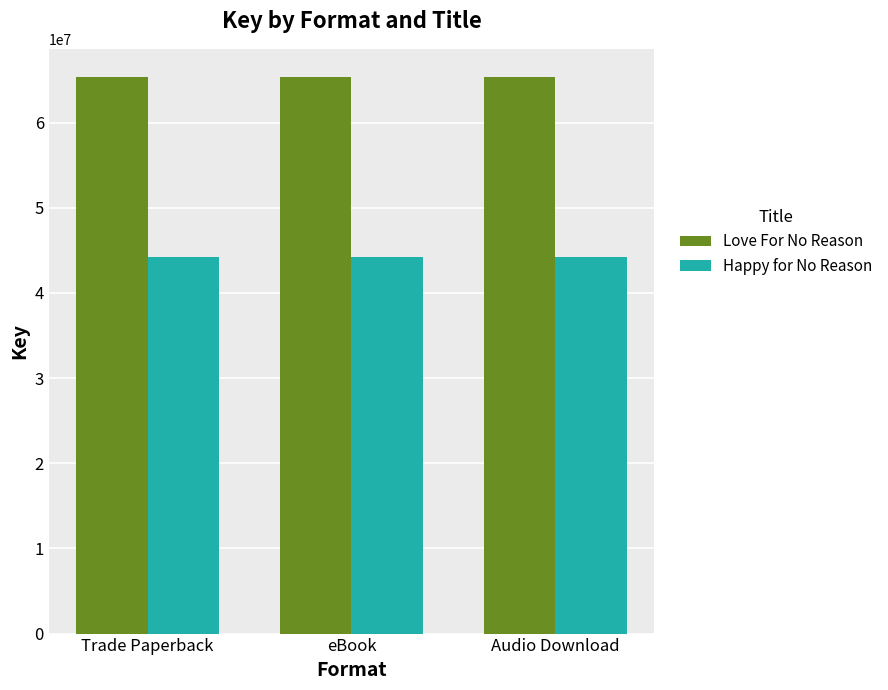

The Love For No Reason series shows 65401940 at Audio Download. True or false?

True